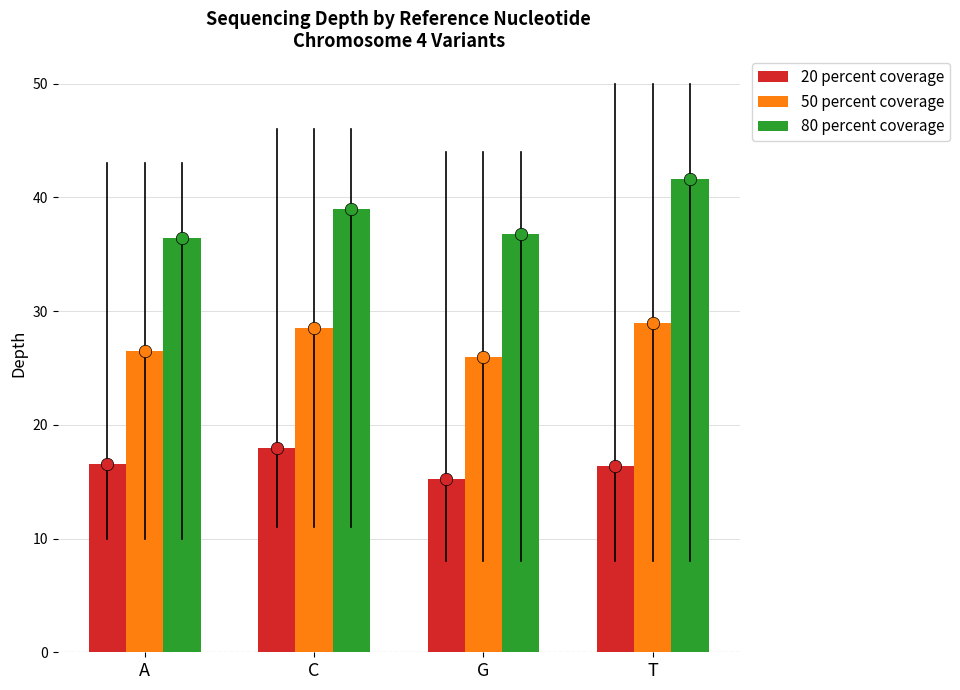

What are all the series names shown in the legend?

20 percent coverage, 50 percent coverage, 80 percent coverage